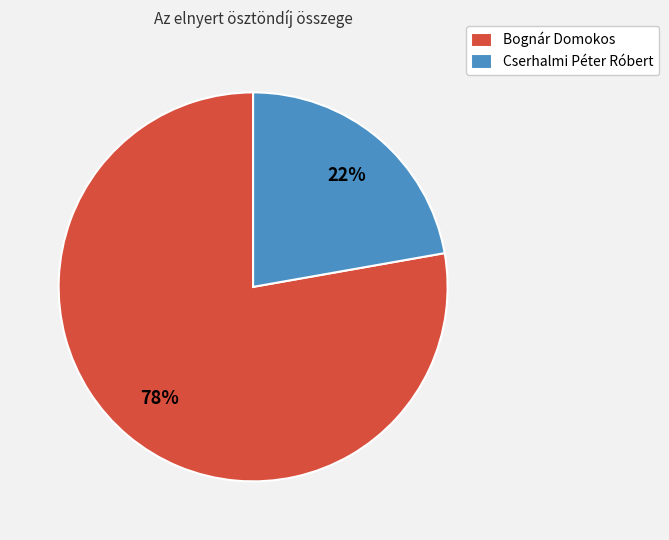

To the nearest percent, what portion does Bognár Domokos represent?

78%